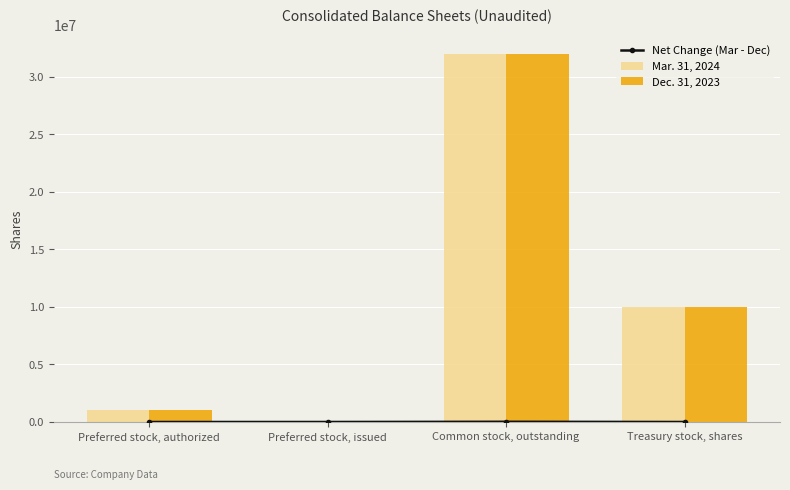

At which label is Net Change (Mar - Dec) closest to 9490?

Preferred stock, authorized